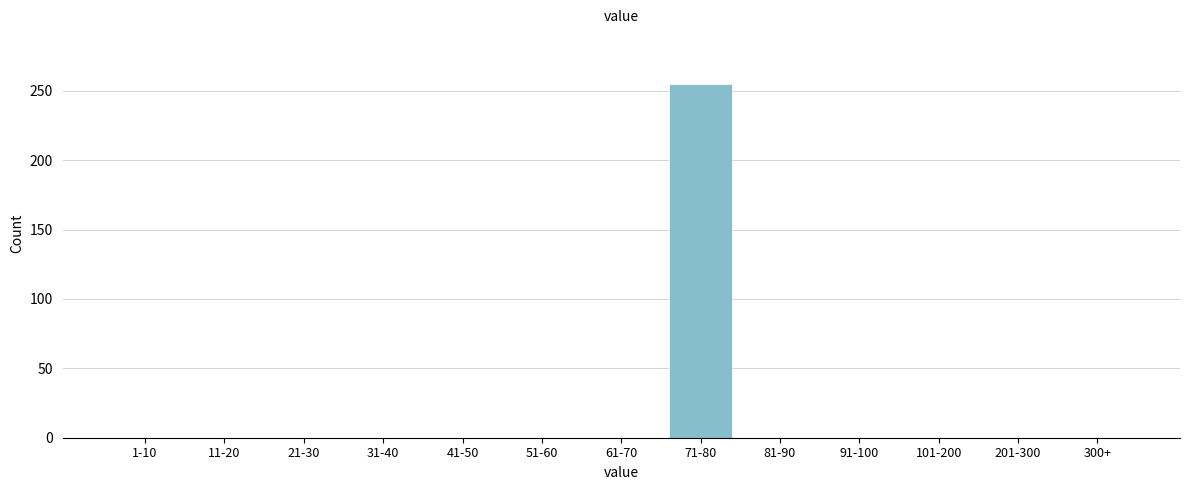

Reading right to left, extract all data points from this chart.

300+=0	201-300=0	101-200=0	91-100=0	81-90=0	71-80=255	61-70=0	51-60=0	41-50=0	31-40=0	21-30=0	11-20=0	1-10=0